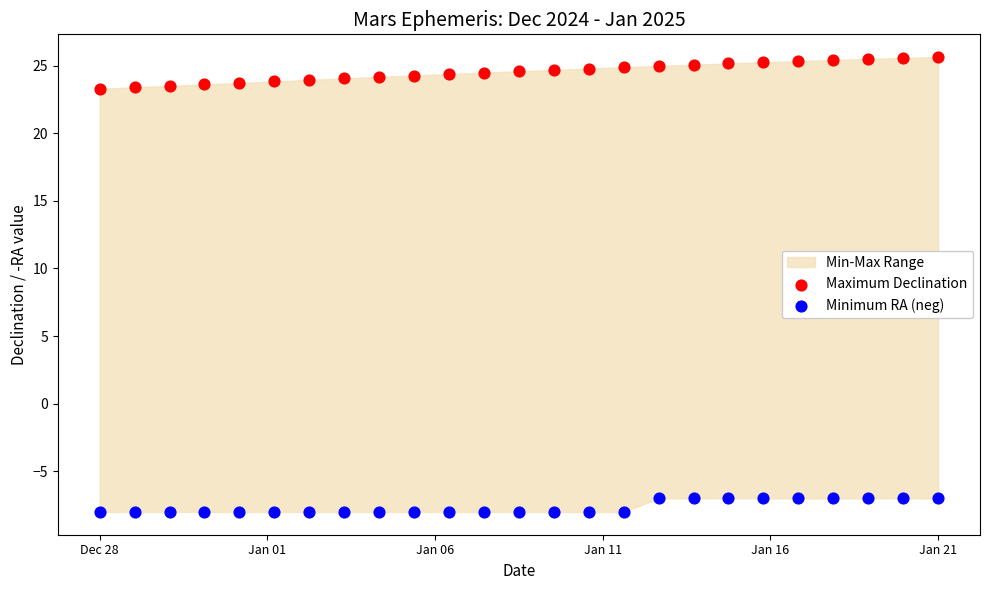

Across all data points, what is the range of X values (max minus min)?

1.0